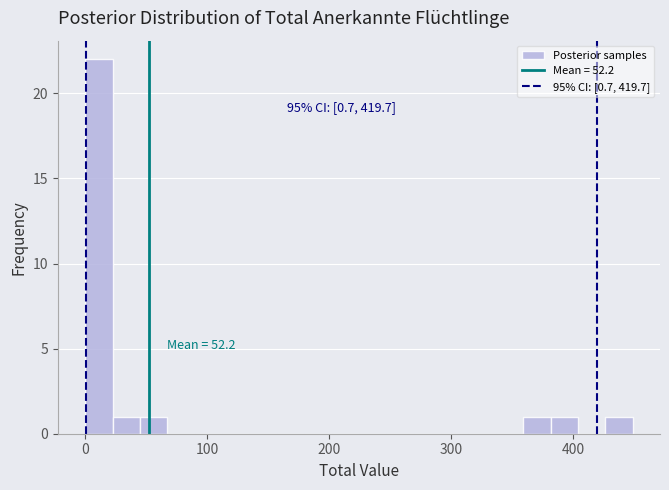

Around what value on the x-axis is the tallest bar? Give the approximate position of its centre, as read against the axis.

10